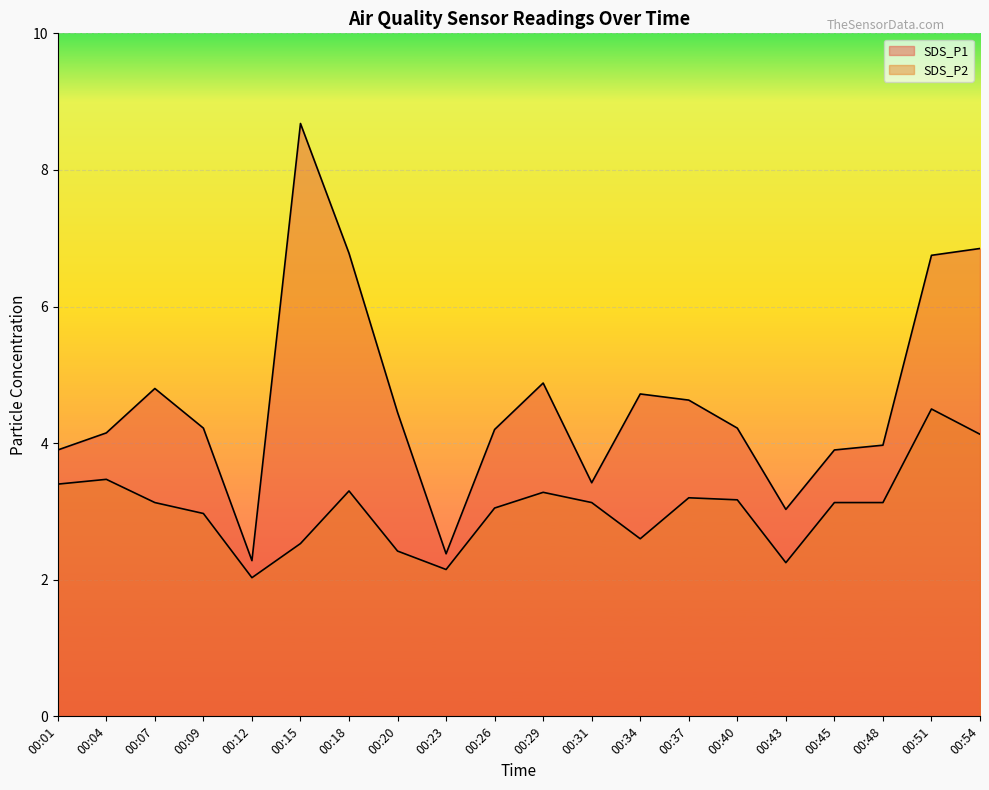

Which series has the largest range (max minus min)?

SDS_P1